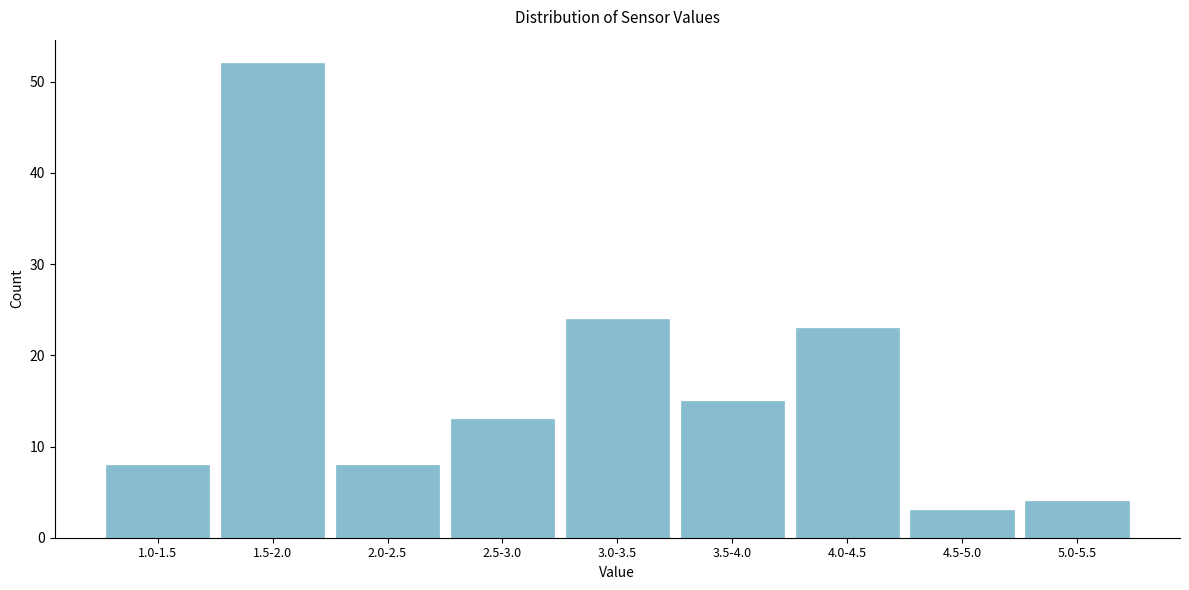

Reading right to left, extract all data points from this chart.

4	3	23	15	24	13	8	52	8